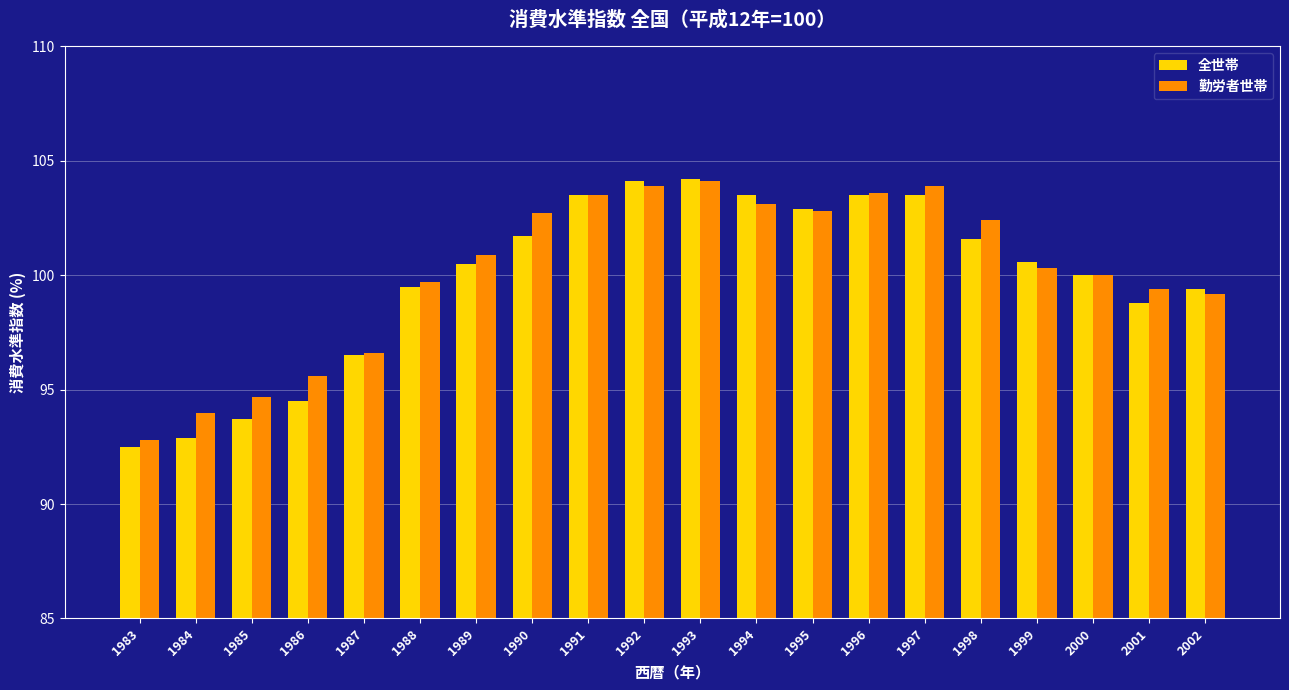

What is the difference between the maximum and minimum values in the 全世帯 series?

11.7